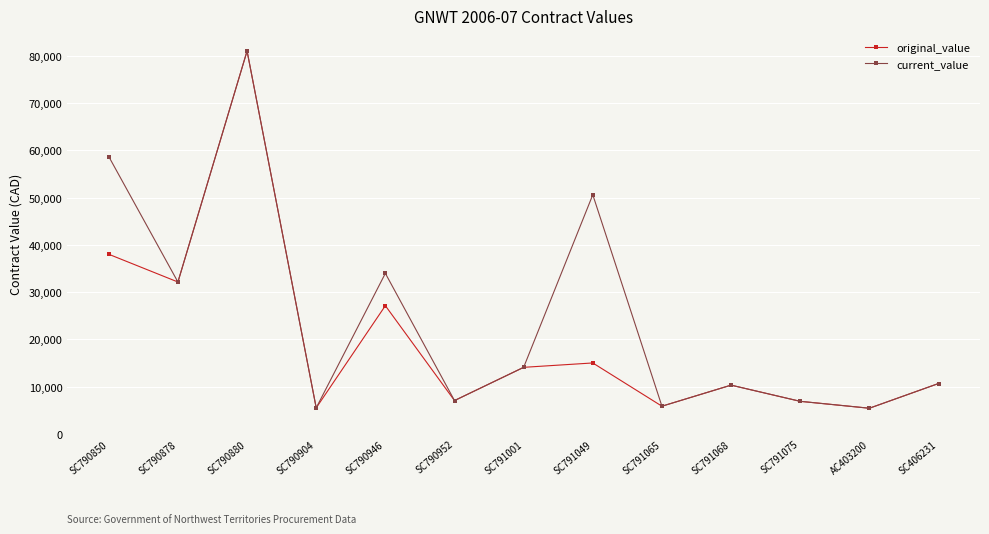

Rank the series by their average value, from highest to lowest.

current_value, original_value